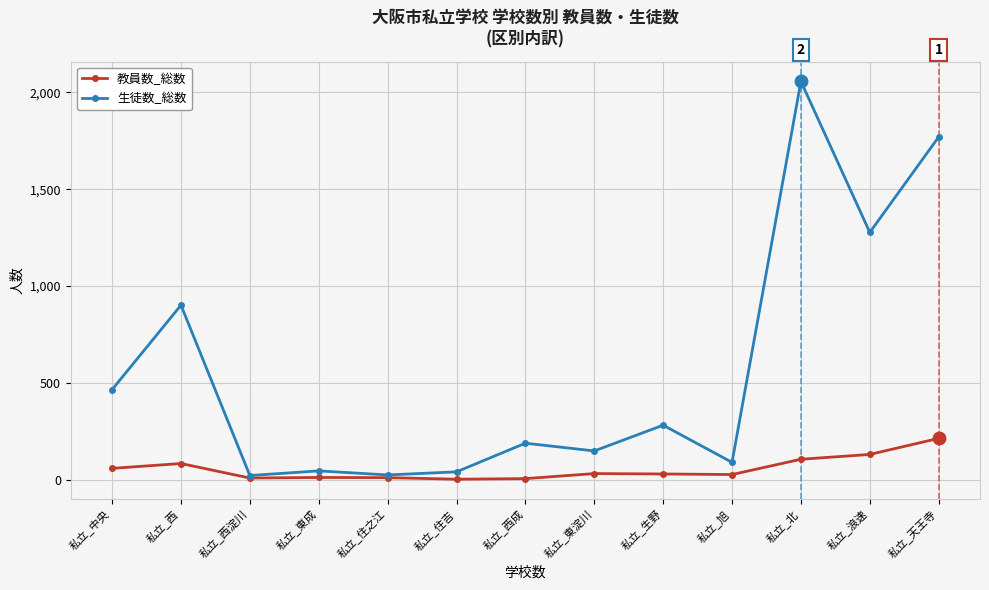

How many values in the 教員数_総数 series are below 29?

6